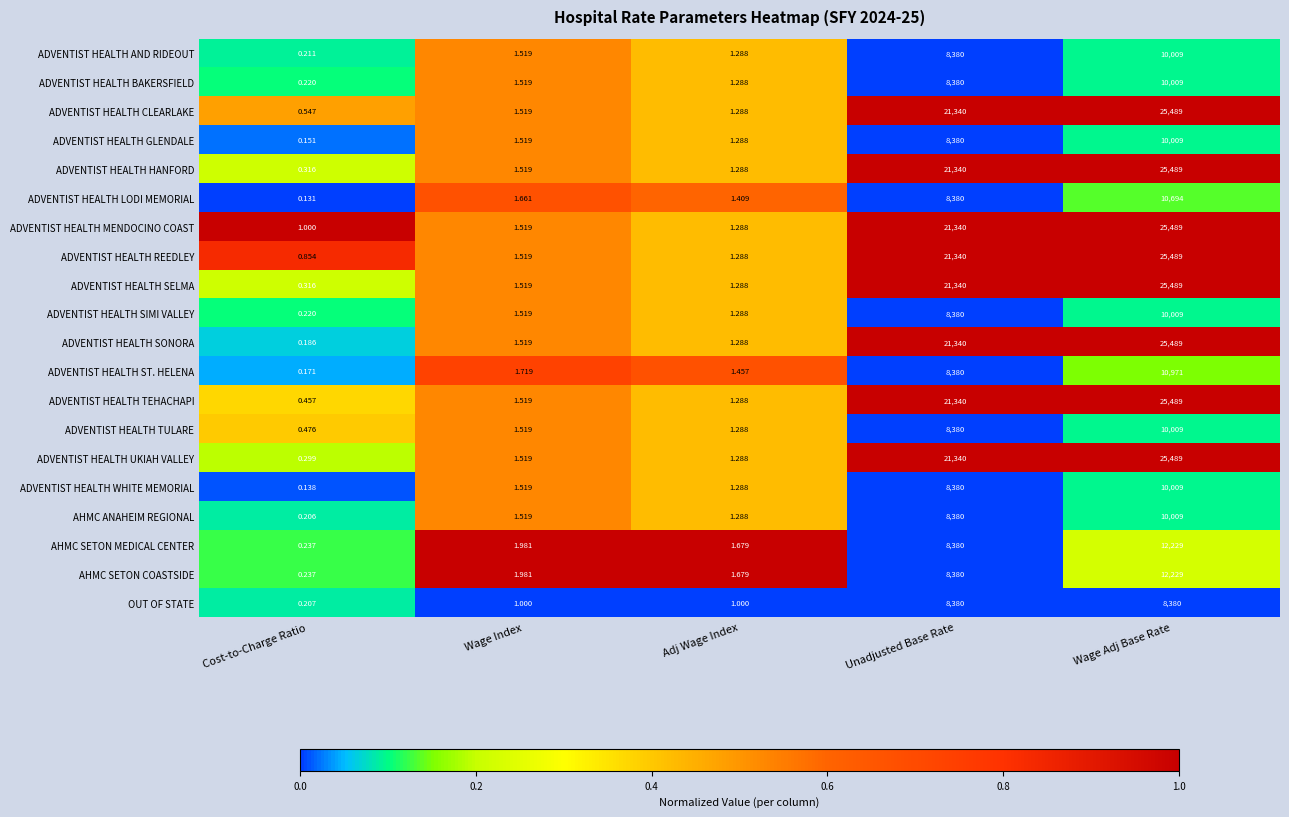

Which label corresponds to the smallest value in the chart?

Cost-to-Charge Ratio